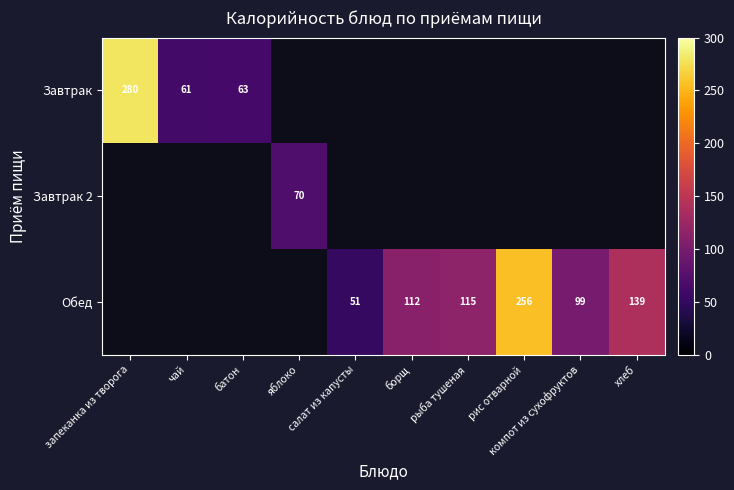

Is the value of Завтрак 2 at рис отварной greater than the value of Обед at яблоко?

No